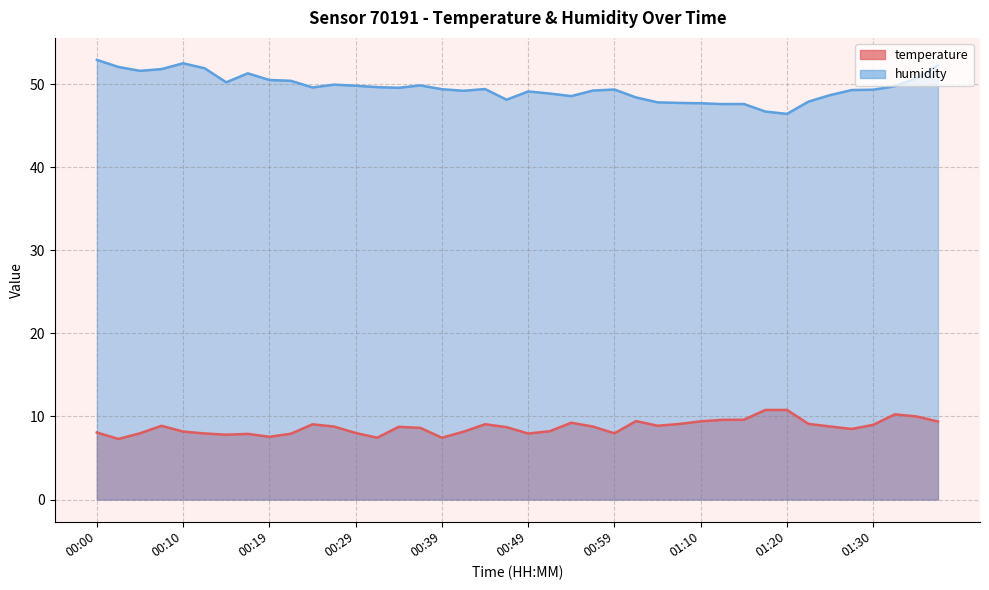

True or false: temperature and humidity cross at least once.

False